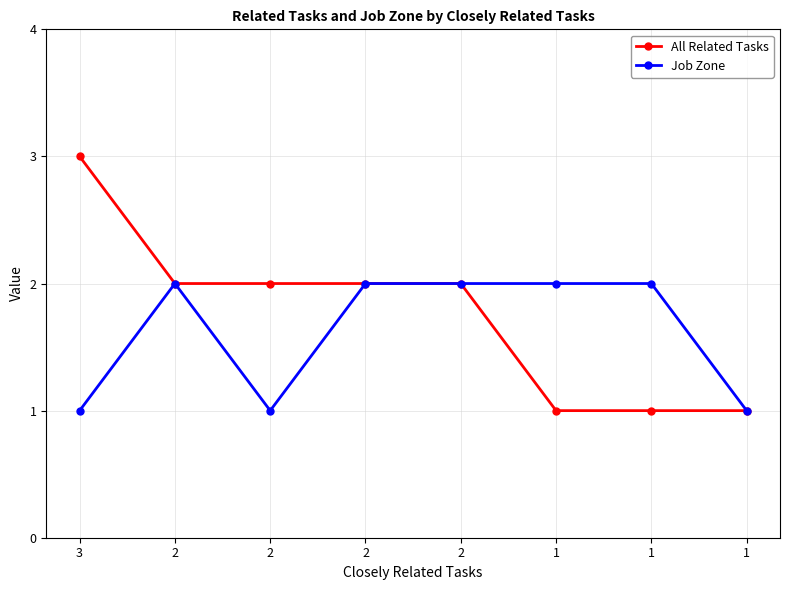

Which has a higher value, 2 or 3?

3